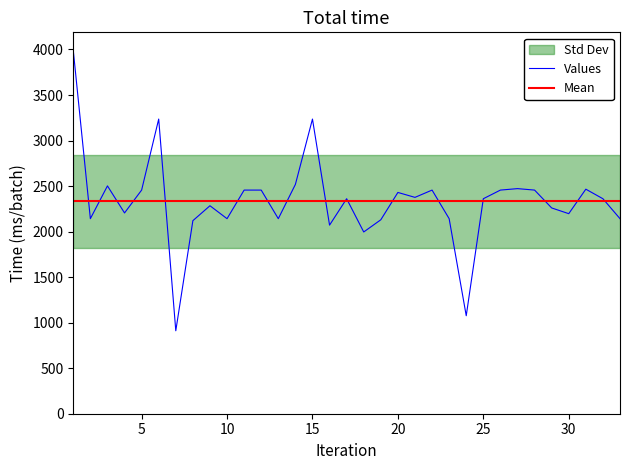

Reading right to left, what are all the values shown in this chart?

2142	2361	2466	2197	2260	2456	2472	2456	2361	1076	2142	2456	2376	2430	2130	1996	2361	2071	3236	2518	2142	2456	2456	2142	2284	2120	911	3236	2456	2205	2502	2142	3989